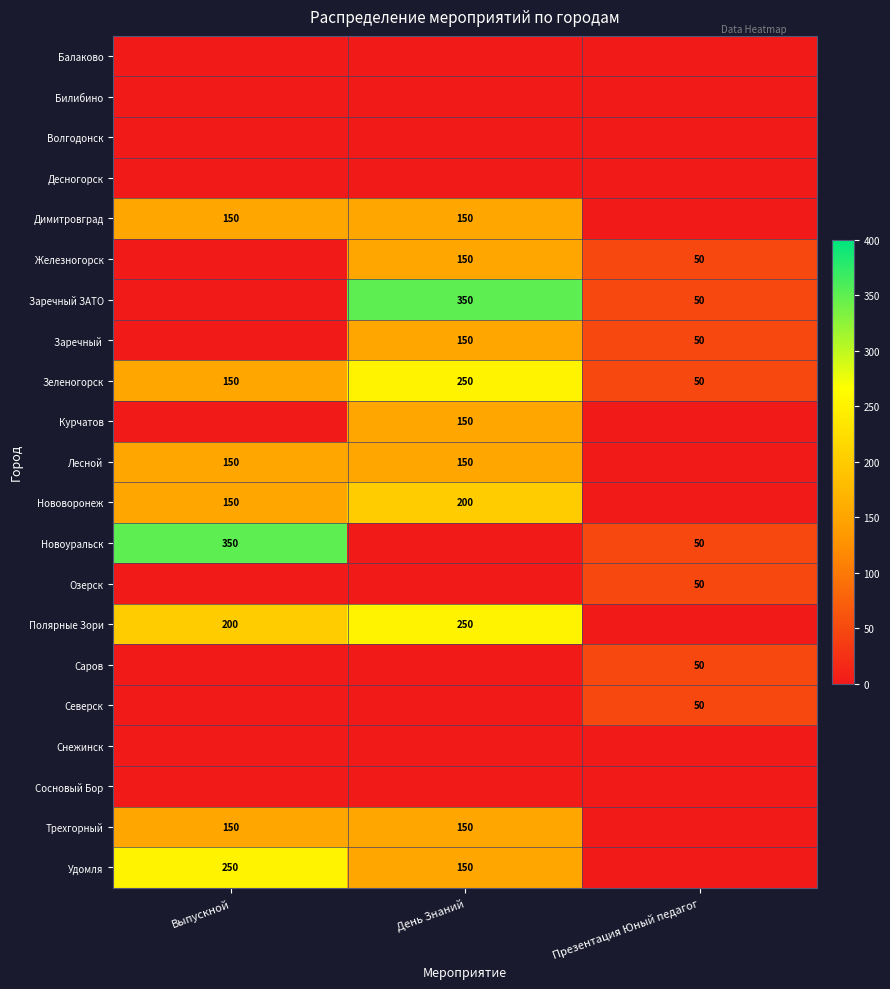

Count the number of categories in the chart.

3